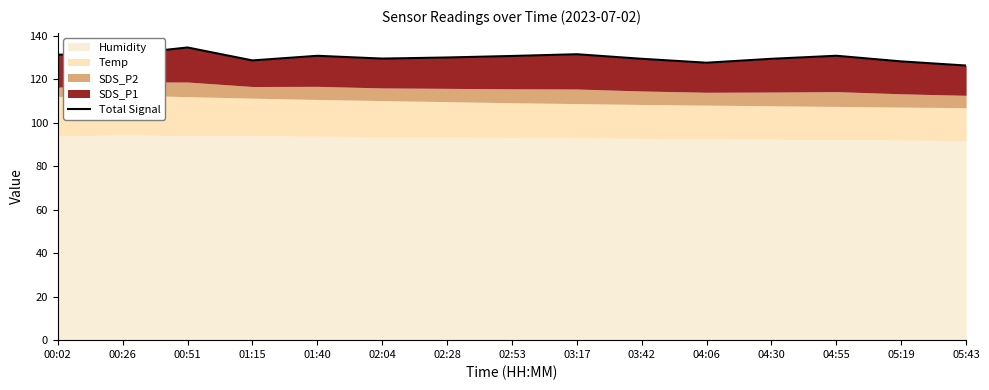

List the labels in order of value, smallest first.

05:43, 04:06, 05:19, 01:15, 03:42, 04:30, 02:04, 02:28, 02:53, 01:40, 04:55, 00:02, 00:26, 03:17, 00:51